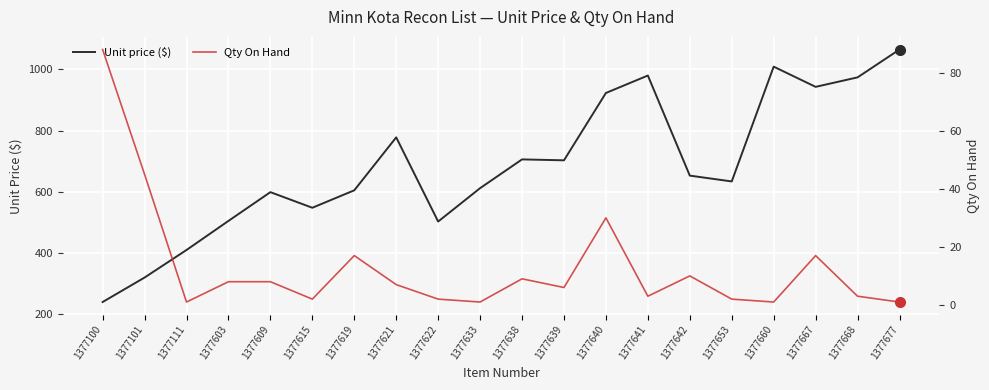

What is the difference between the Qty On Hand values at 1377660 and 1377615?

1